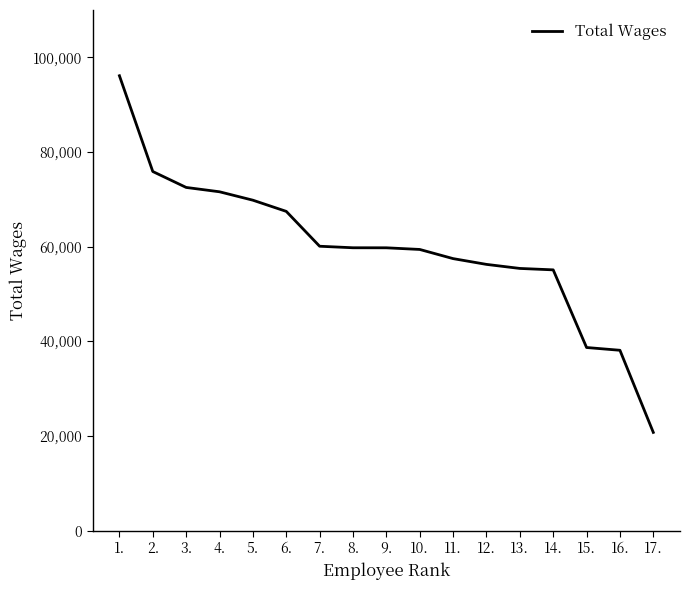

What is the approximate value at 9., to the nearest 50?

59750